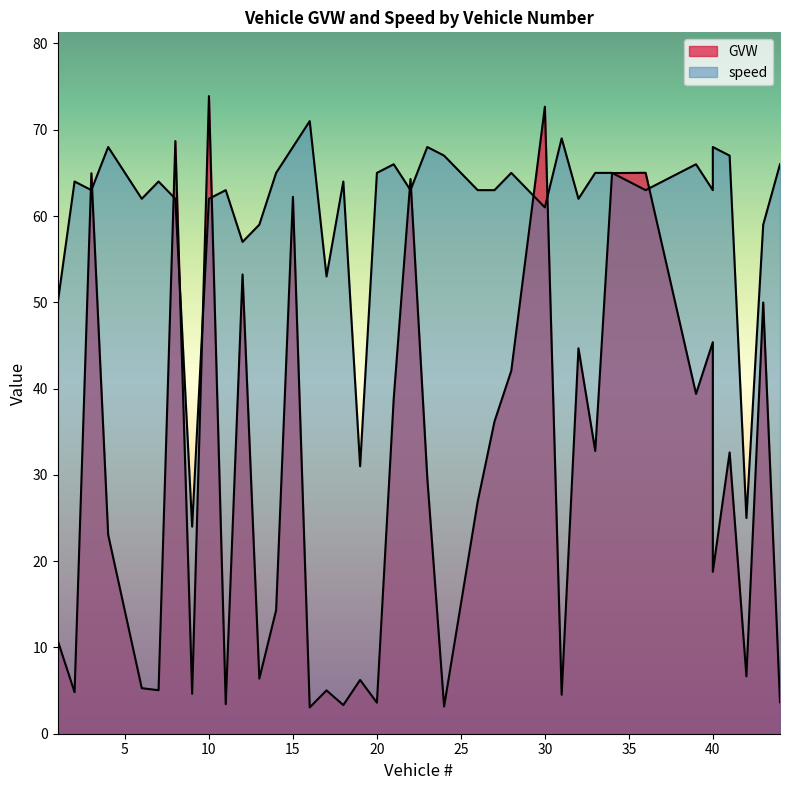

Does the chart display data point markers on the line(s)?

No